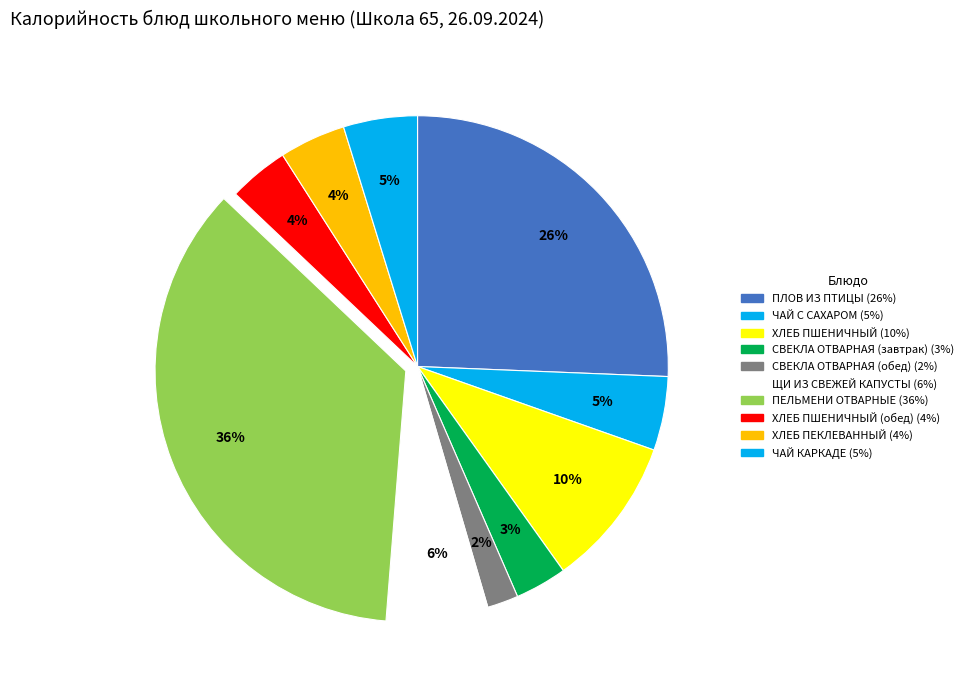

How many segments does this pie chart have?

10